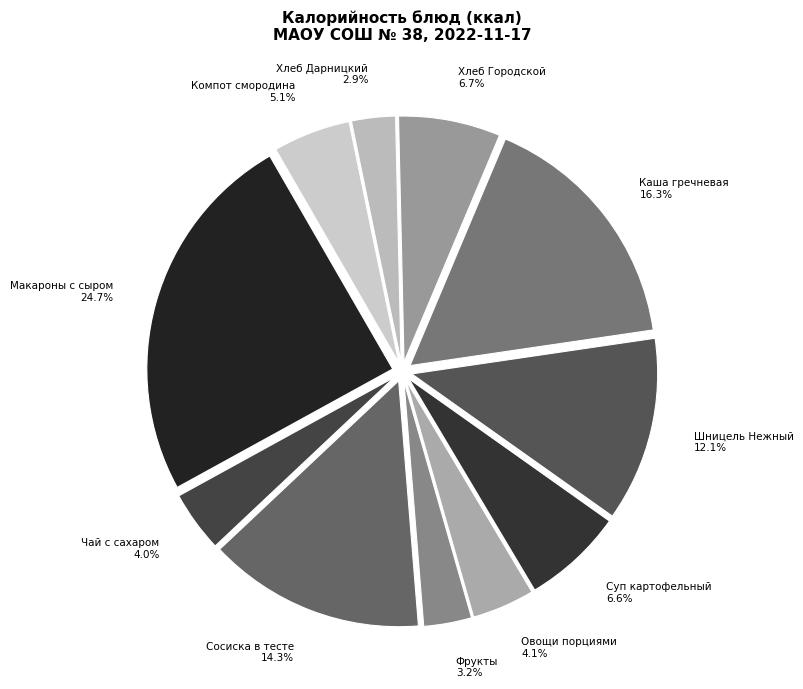

Which has a higher value, Макароны с сыром or Хлеб Городской?

Макароны с сыром